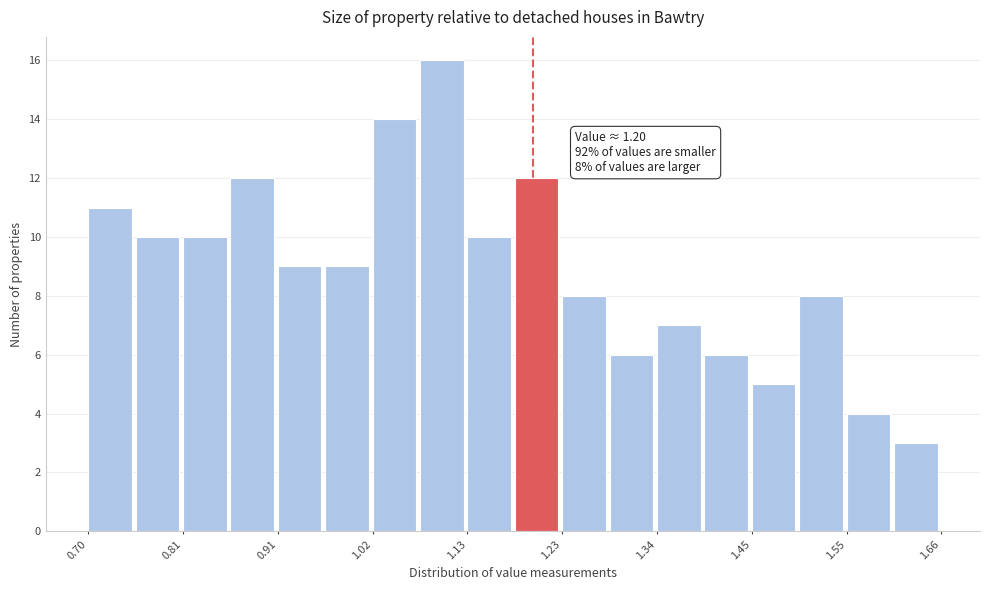

Around what value on the x-axis is the tallest bar? Give the approximate position of its centre, as read against the axis.

1.10